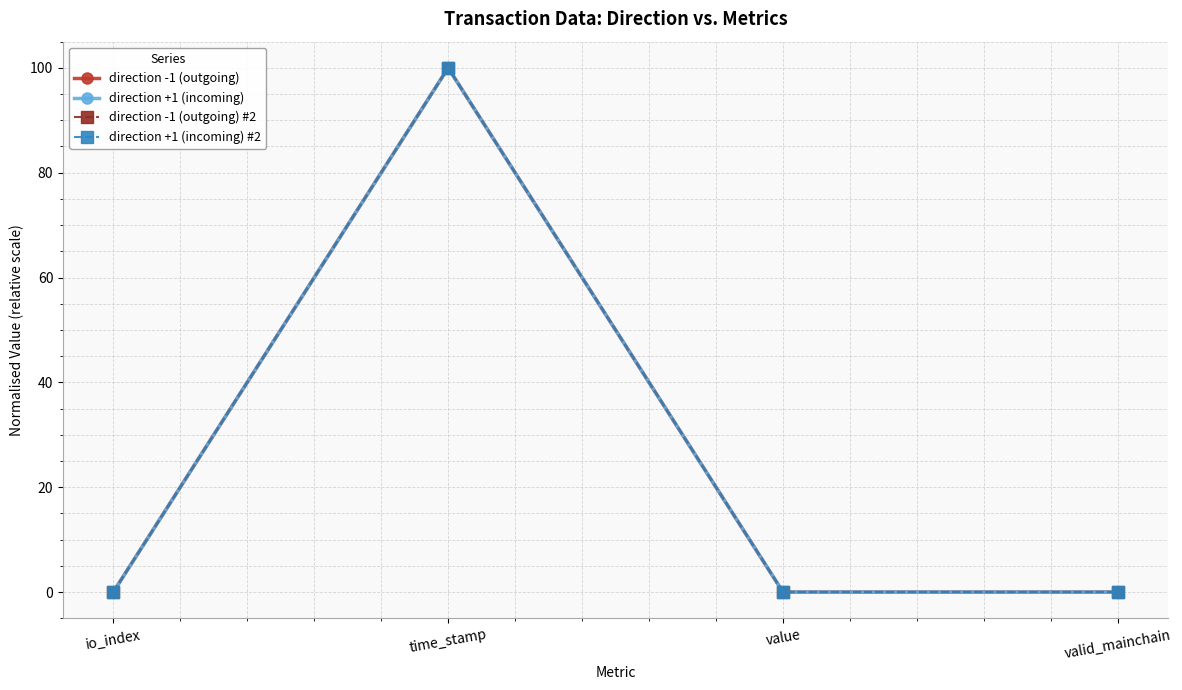

What is the difference between the maximum and minimum values in the direction -1 (outgoing) #2 series?

100.0